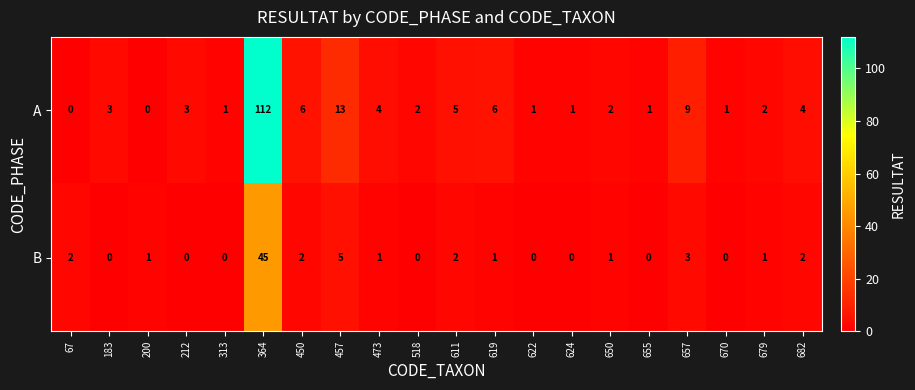

The A series shows 4 at 682. True or false?

True